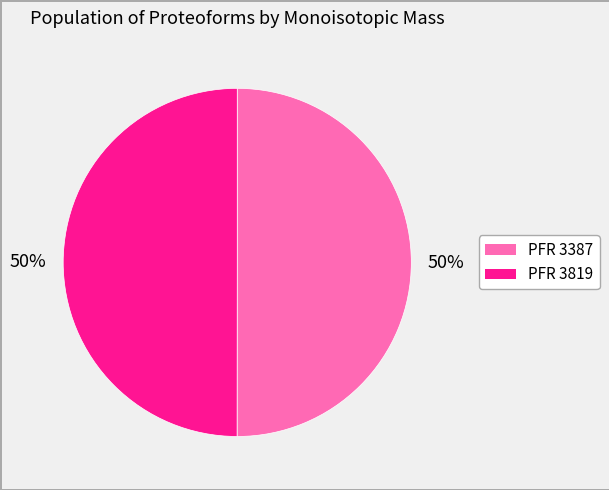

To the nearest percent, what is the average slice percentage?

50%